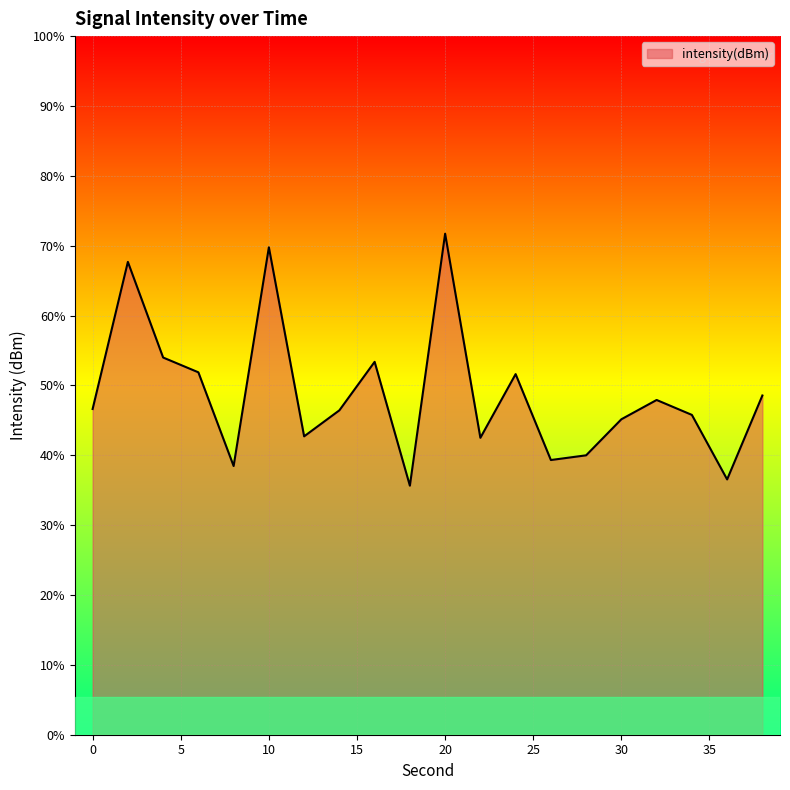

What is the sum of all values?

-2653.6